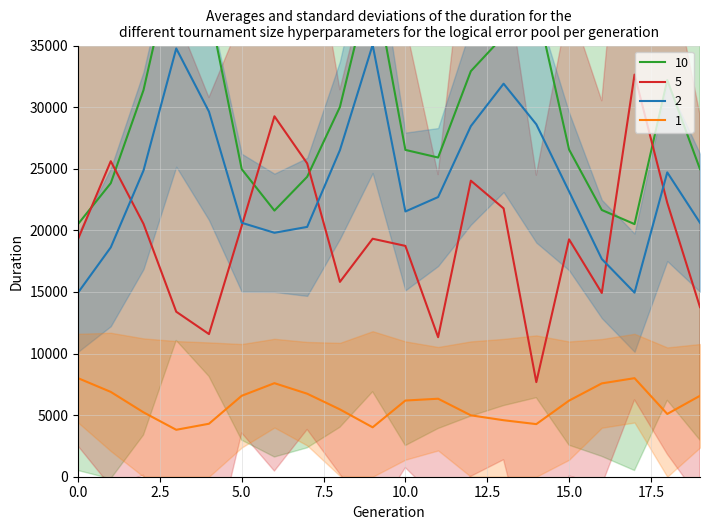

True or false: adjust_mult_nadir_norm and rade9_bin_1q cross at least once.

False